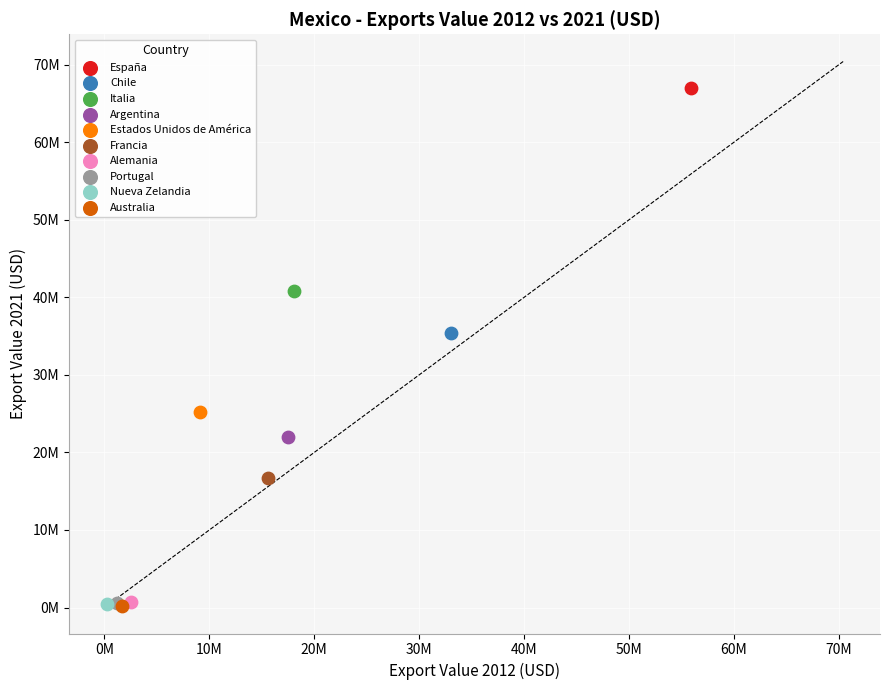

Which series reaches the maximum Y coordinate?

España